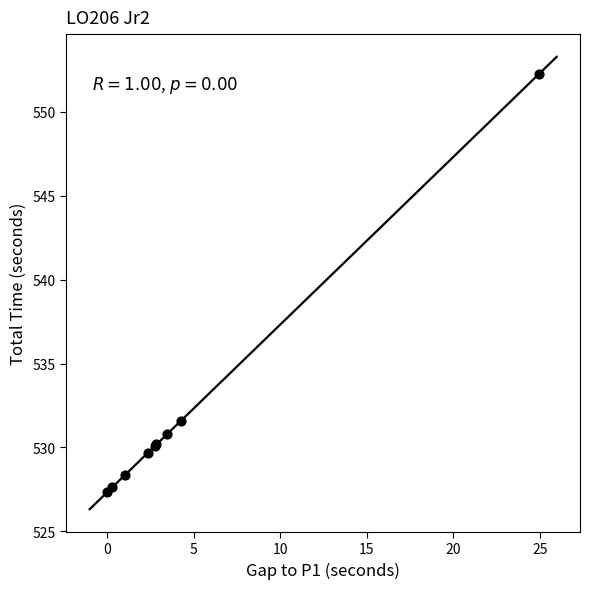

What Y value in the scatter plot is closest to 539?

531.6